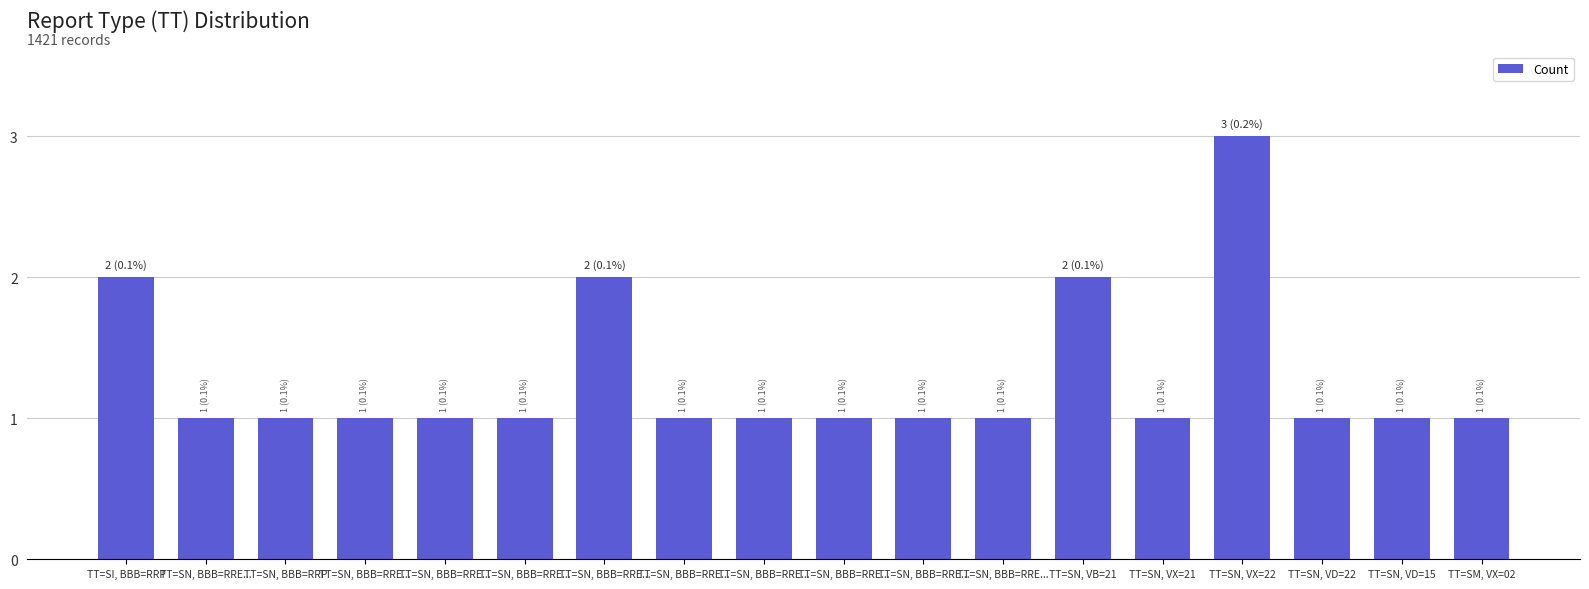

Rank the categories by value from lowest to highest.

TT=SN, BBB=RRE..., TT=SN, BBB=RRP, TT=SN, BBB=RRE..., TT=SN, BBB=RRE..., TT=SN, BBB=RRE..., TT=SN, BBB=RRE..., TT=SN, BBB=RRE..., TT=SN, BBB=RRE..., TT=SN, BBB=RRE..., TT=SN, BBB=RRE..., TT=SN, VX=21, TT=SN, VD=22, TT=SN, VD=15, TT=SM, VX=02, TT=SI, BBB=RRP, TT=SN, BBB=RRE..., TT=SN, VB=21, TT=SN, VX=22